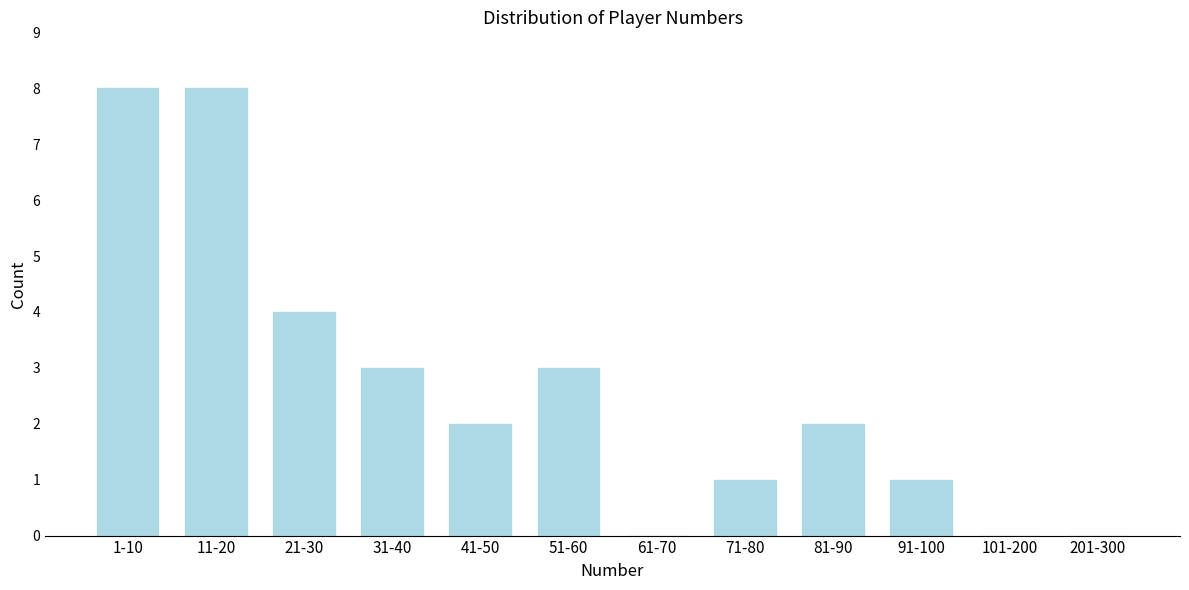

Reading right to left, extract all data points from this chart.

201-300=0	101-200=0	91-100=1	81-90=2	71-80=1	61-70=0	51-60=3	41-50=2	31-40=3	21-30=4	11-20=8	1-10=8